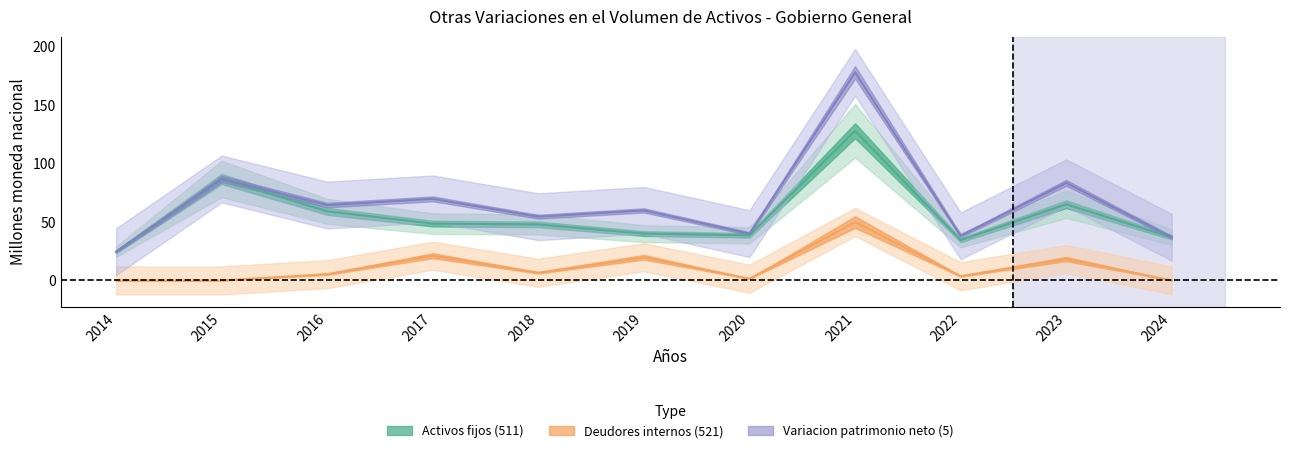

What is the value of the Variacion patrimonio neto (5) point at the 7th from the left?

40.0